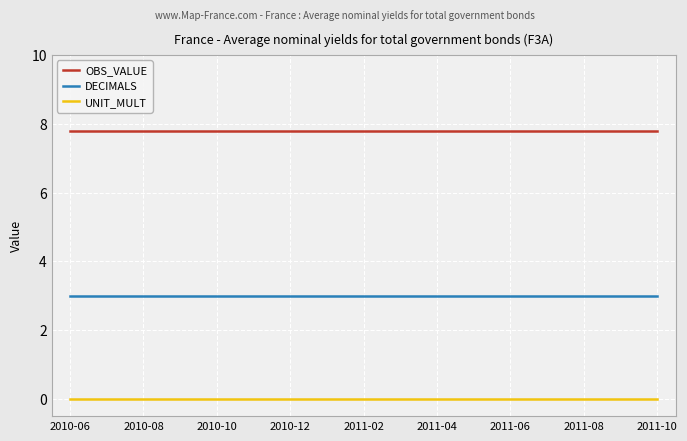

List the series in order of their overall mean, highest first.

OBS_VALUE, DECIMALS, UNIT_MULT